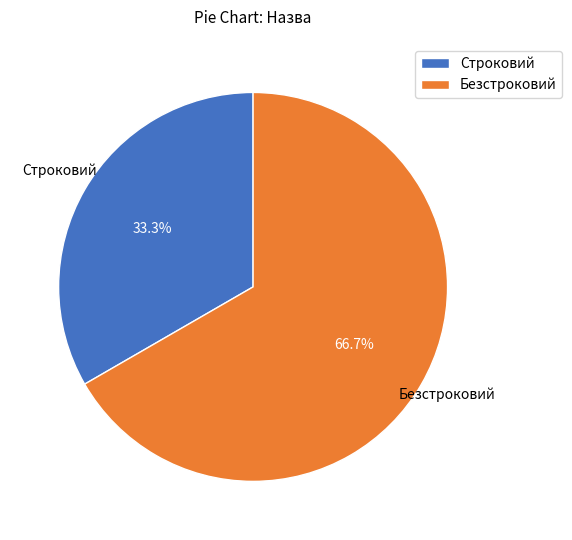

What is the smallest slice in the pie chart?

Строковий